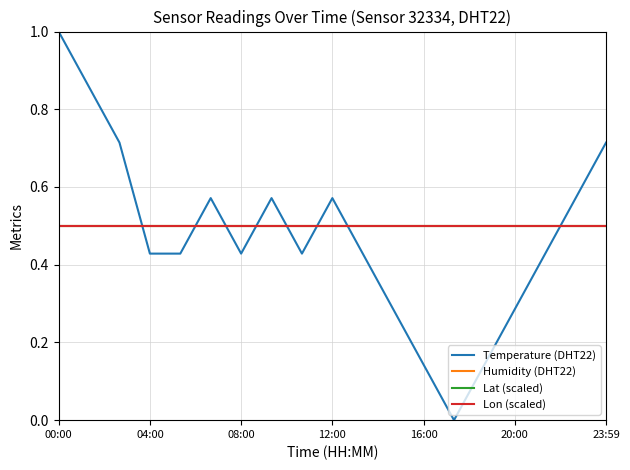

At which label is Lon (scaled) closest to 0?

00:00